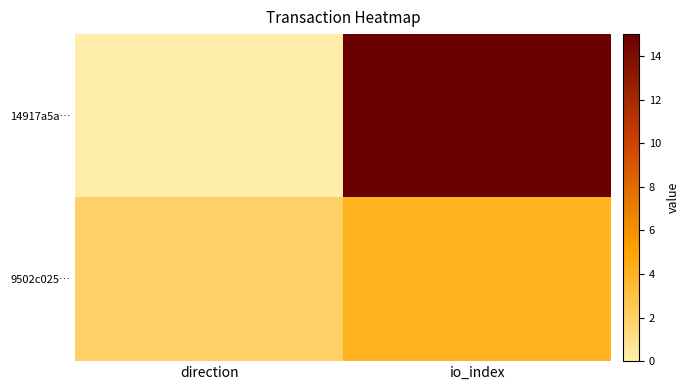

How many categories are shown in the chart?

2